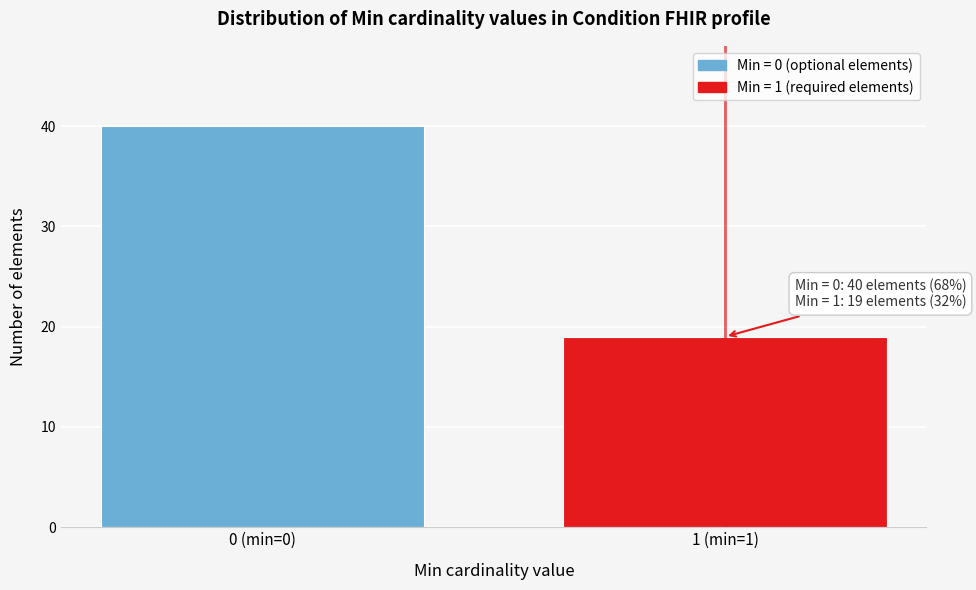

Reading left to right, extract all data points from this chart.

40	19